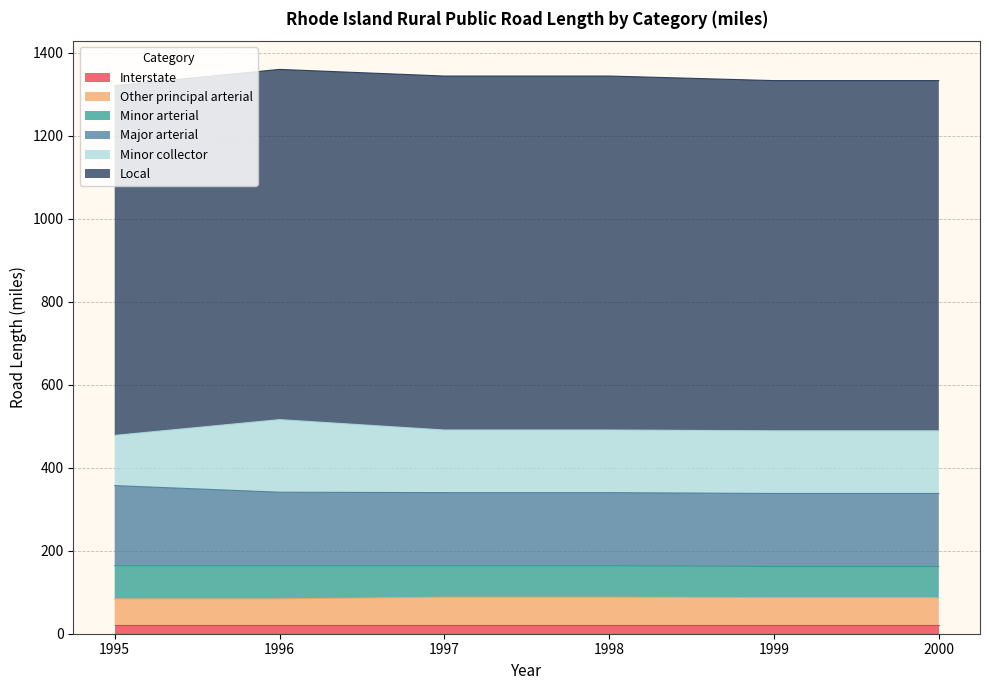

What is the average value of the Minor collector series?

150